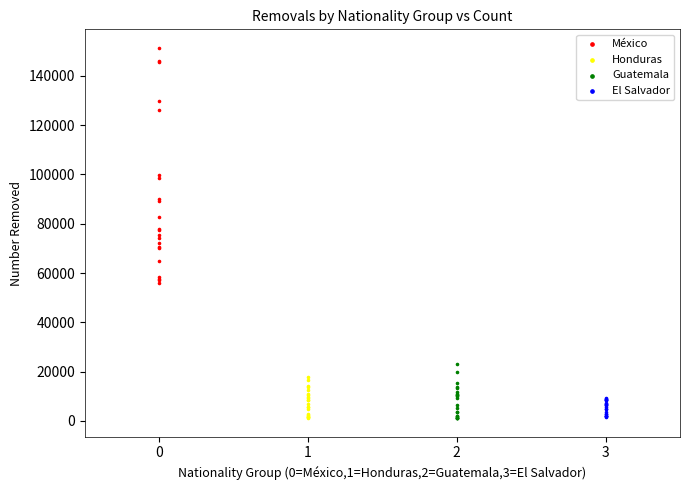

Which series reaches the maximum Y coordinate?

México